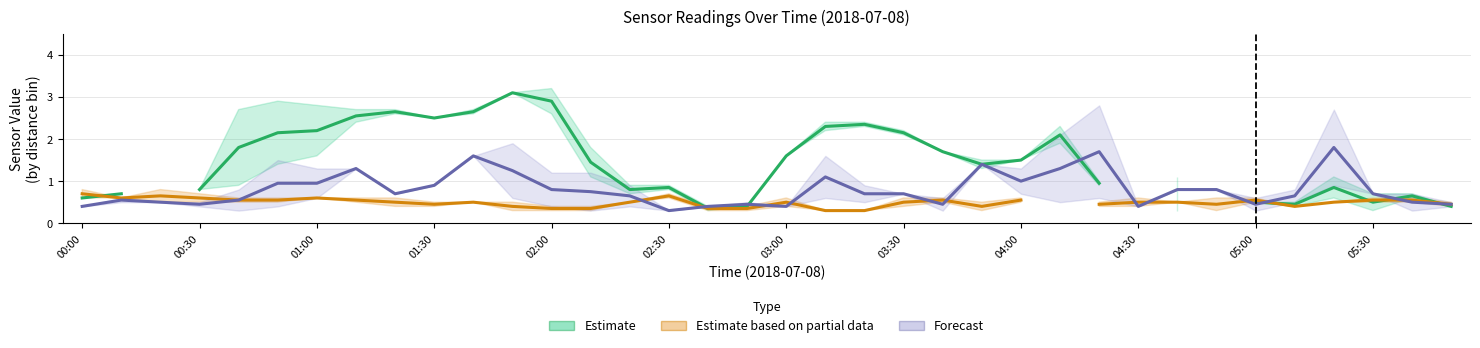

Rank the series by their maximum value, from lowest to highest.

Estimate based on partial data, Forecast, Estimate